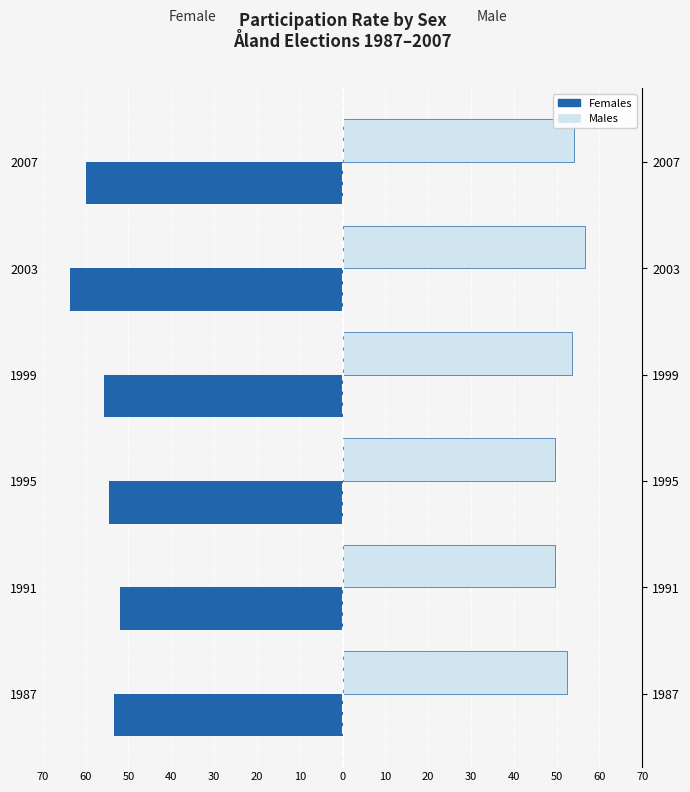

What are all the series names shown in the legend?

Females, Males